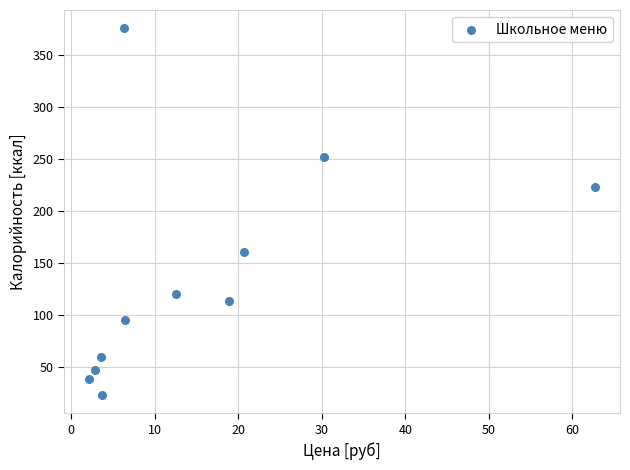

What Y value in the scatter plot is closest to 199?

223.7